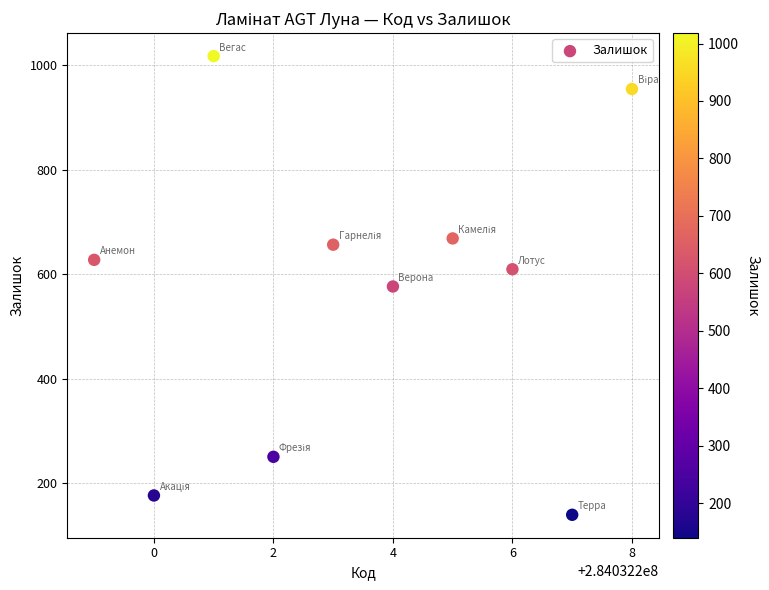

What is the range of X values (max minus min)?

9